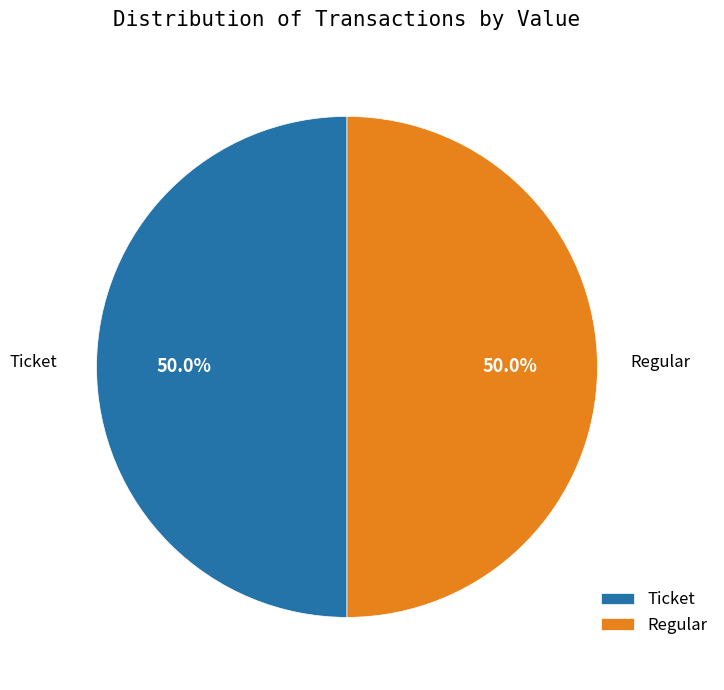

Combined, what portion of the pie is Ticket and Regular?

100.0%